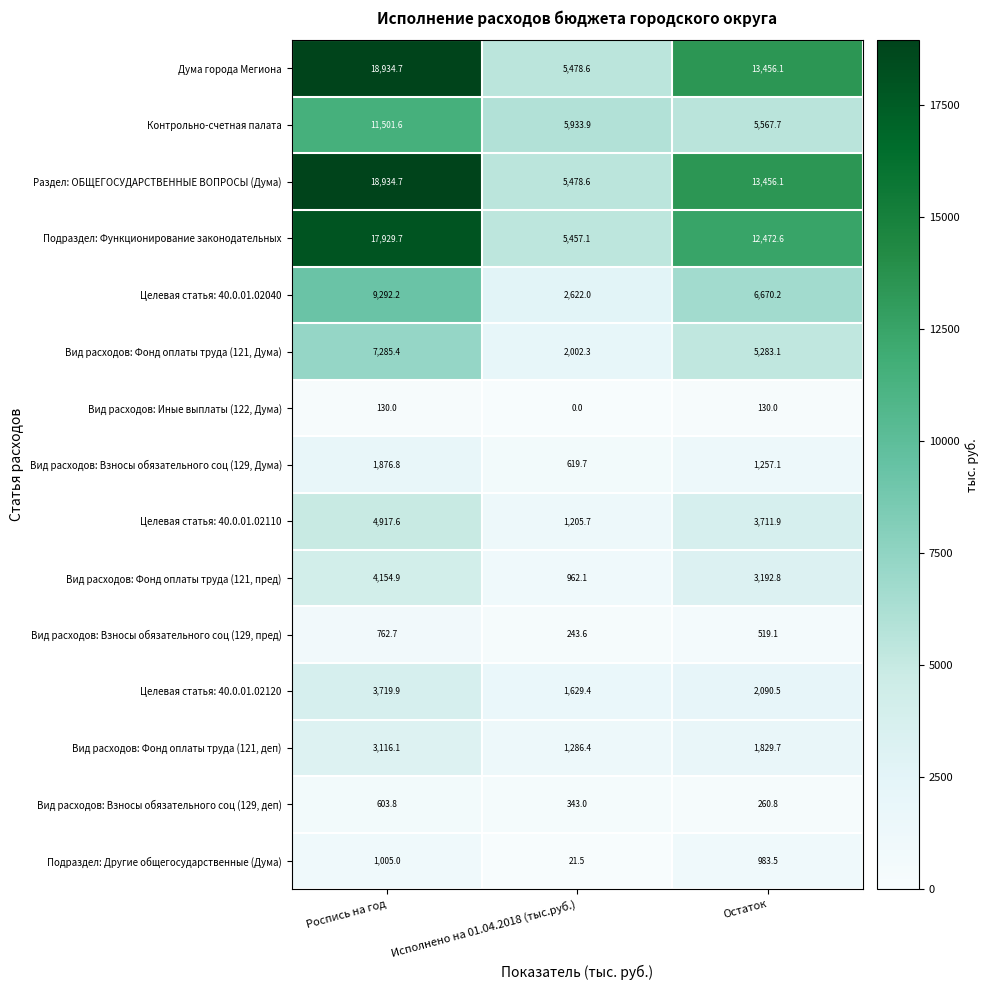

How many values in the Подраздел: Функционирование законодательных series exceed 12472?

2